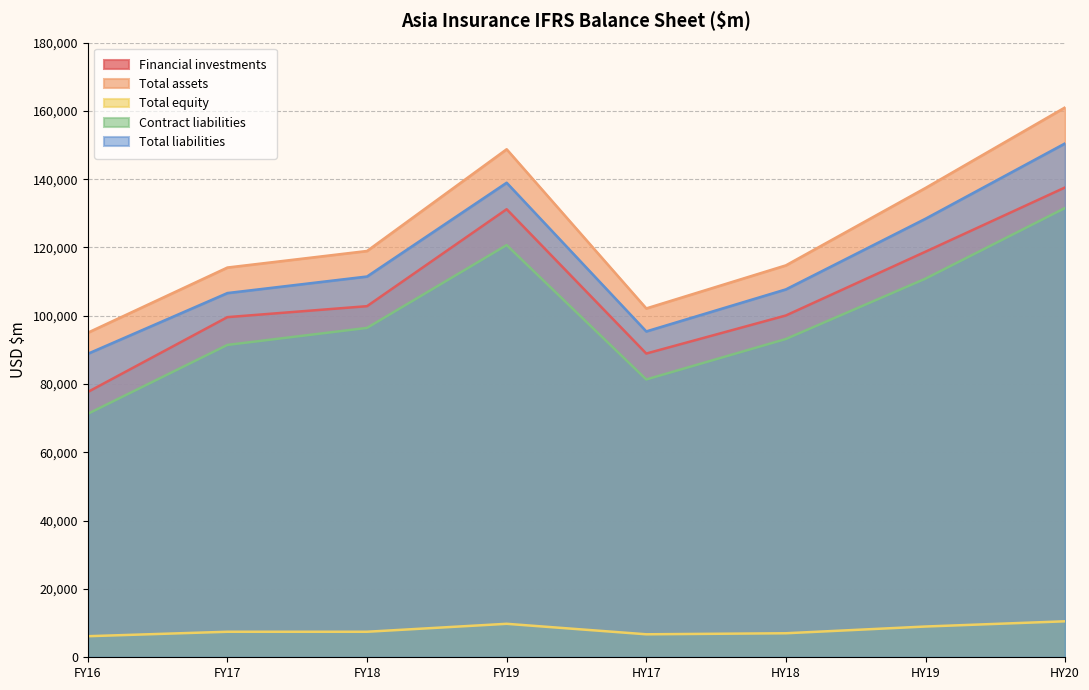

What is the total value across all series at HY20?

591161